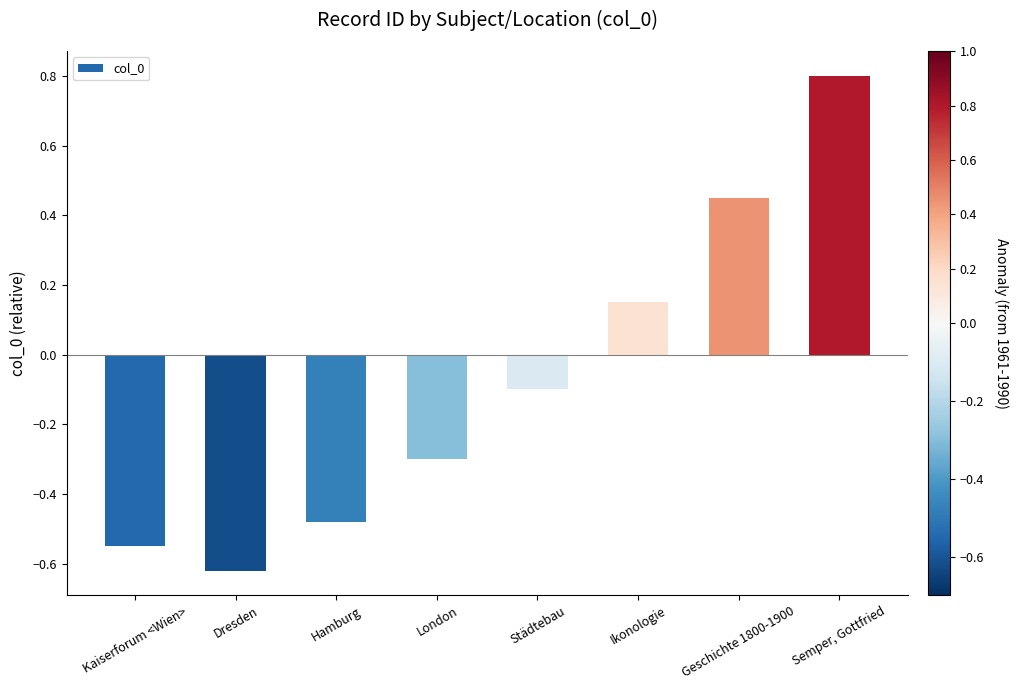

Which category has the highest value across all series?

Semper, Gottfried